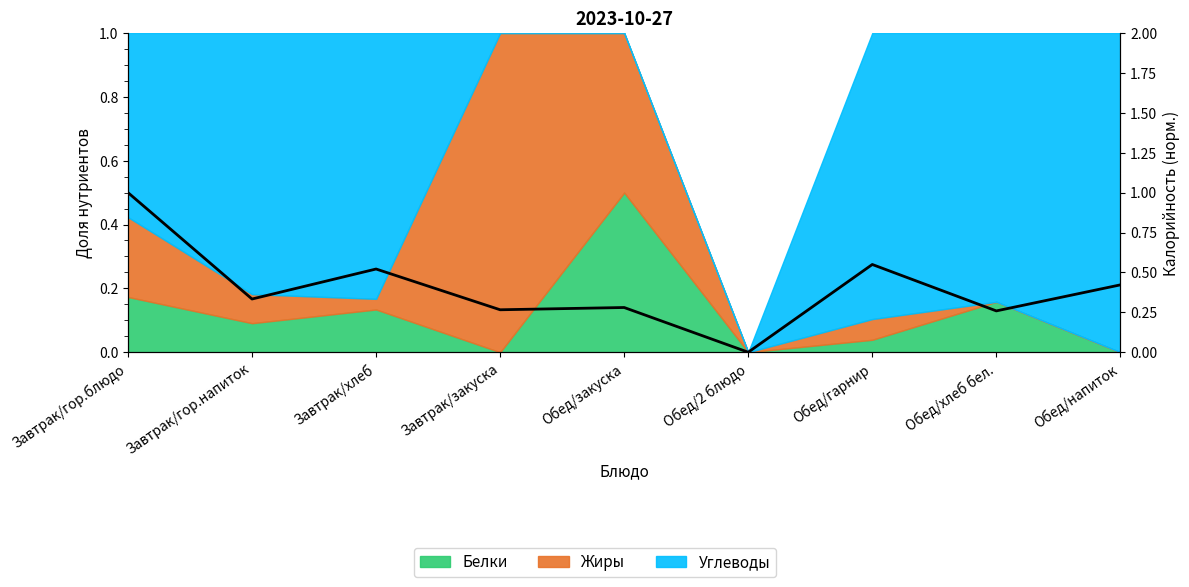

List the labels in order of value, smallest first.

Обед/2 блюдо, Обед/хлеб бел., Завтрак/закуска, Обед/закуска, Завтрак/гор.напиток, Обед/напиток, Завтрак/хлеб, Обед/гарнир, Завтрак/гор.блюдо